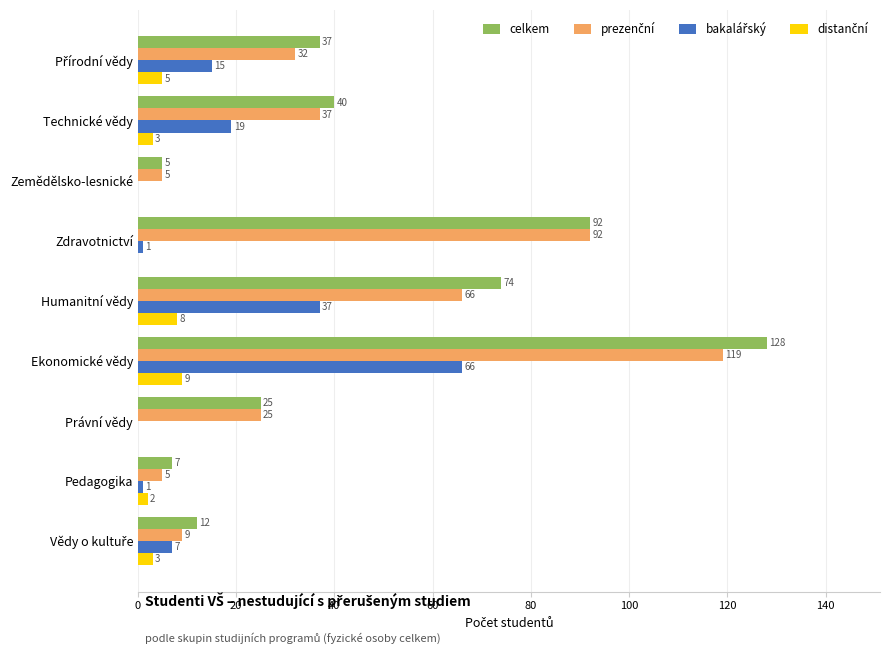

Is it true that celkem equals 7 at Pedagogika?

True